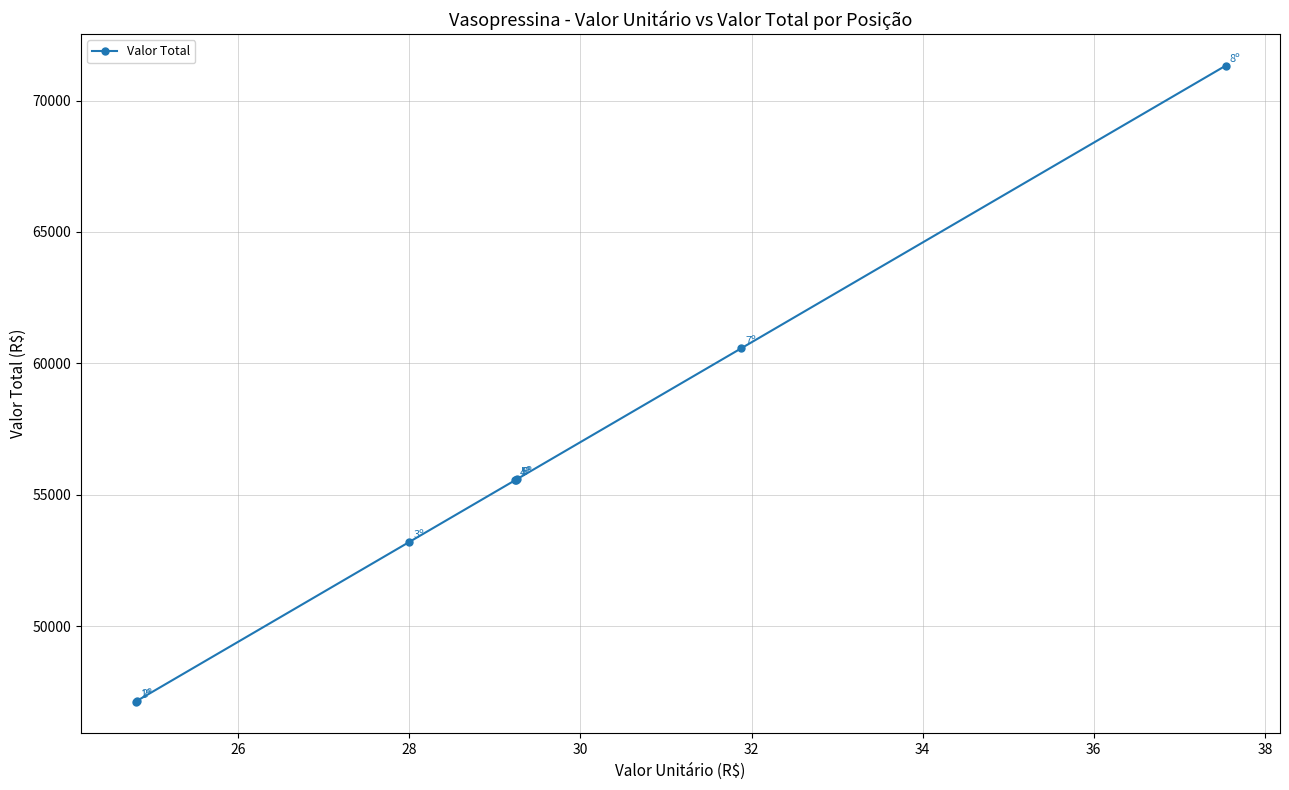

True or false: there are more than 1 points higher than both neighbors.

False